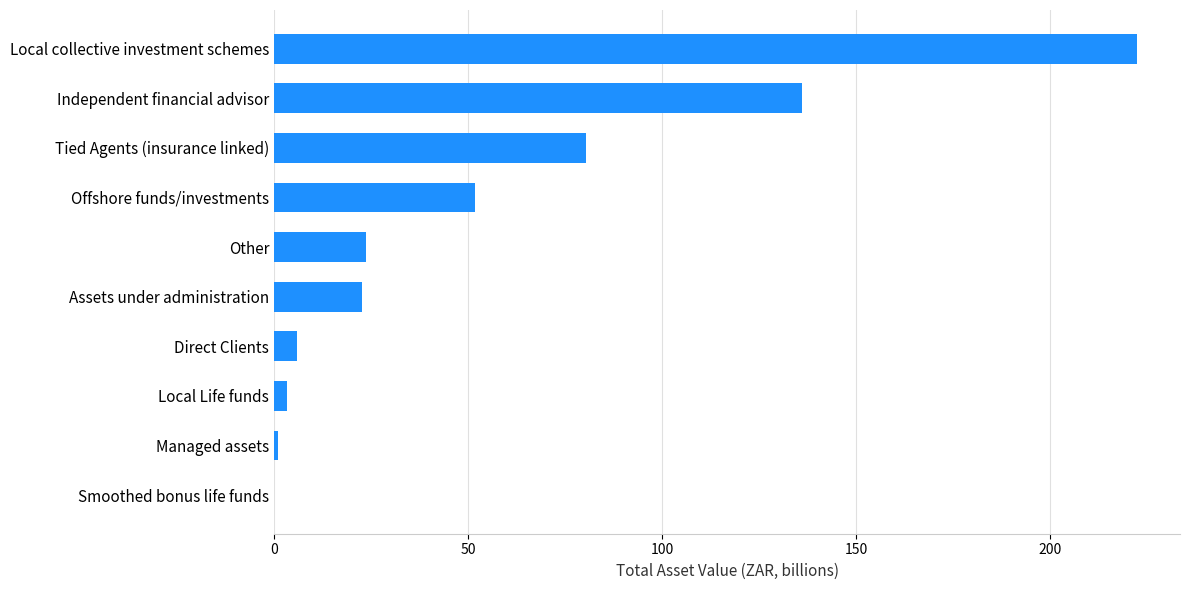

What is the sum of all values?

546.8